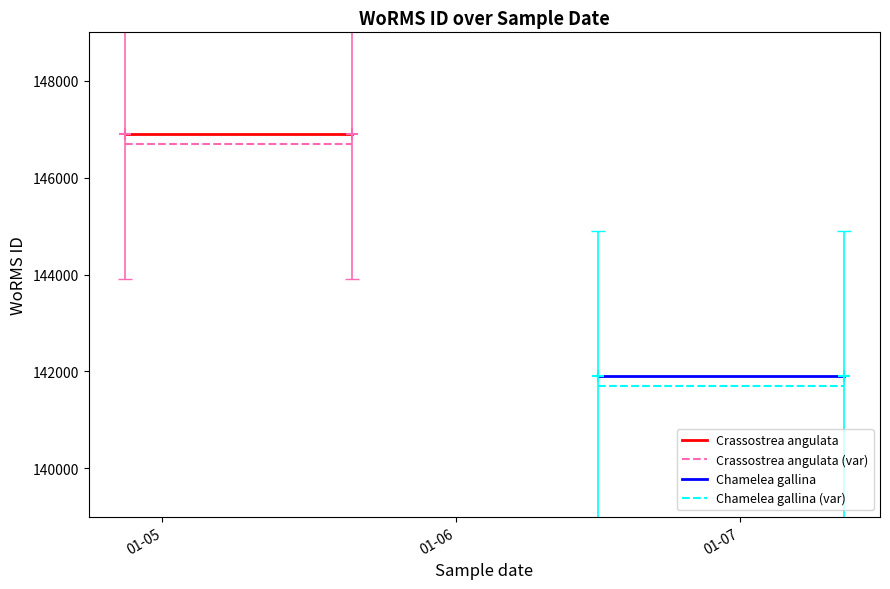

At how many categories does at least one series exceed 144293?

2